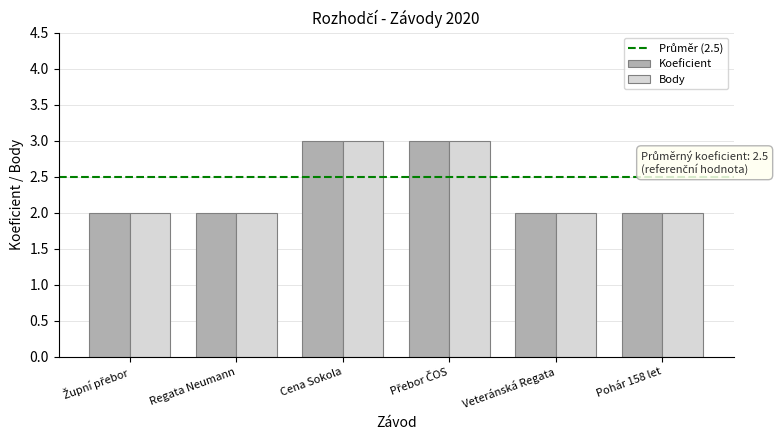

The Koeficient series shows 3 at Regata Neumann. True or false?

False